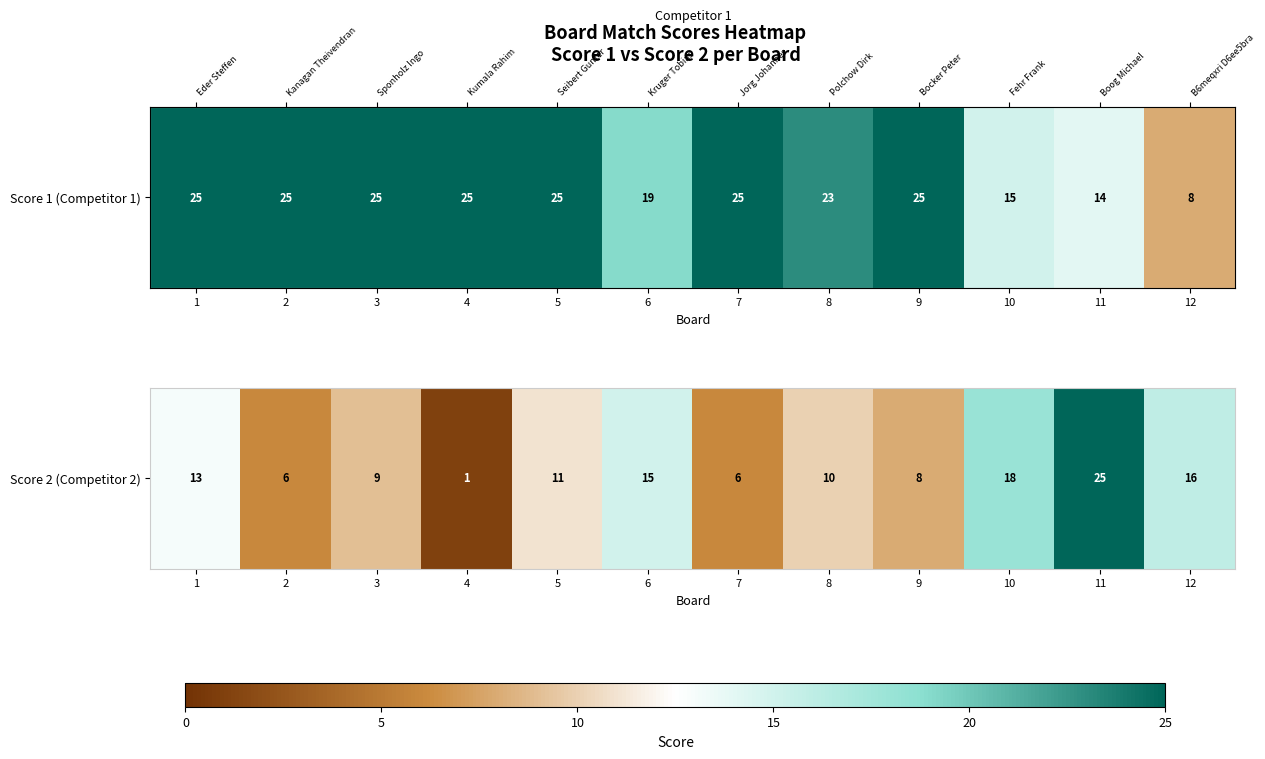

Where does the data first go above 11?

1